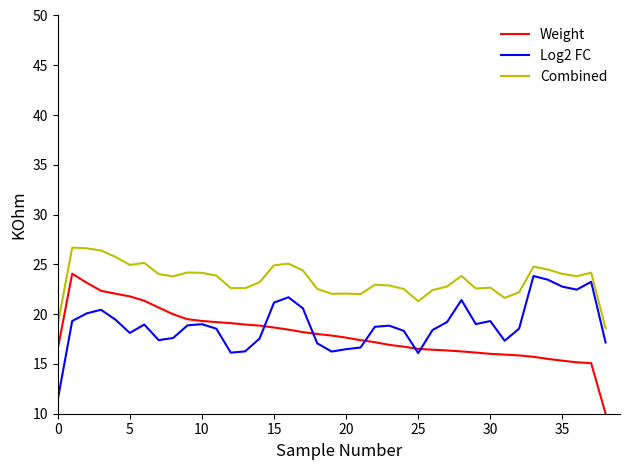

True or false: Combined and Weight intersect in this chart.

False